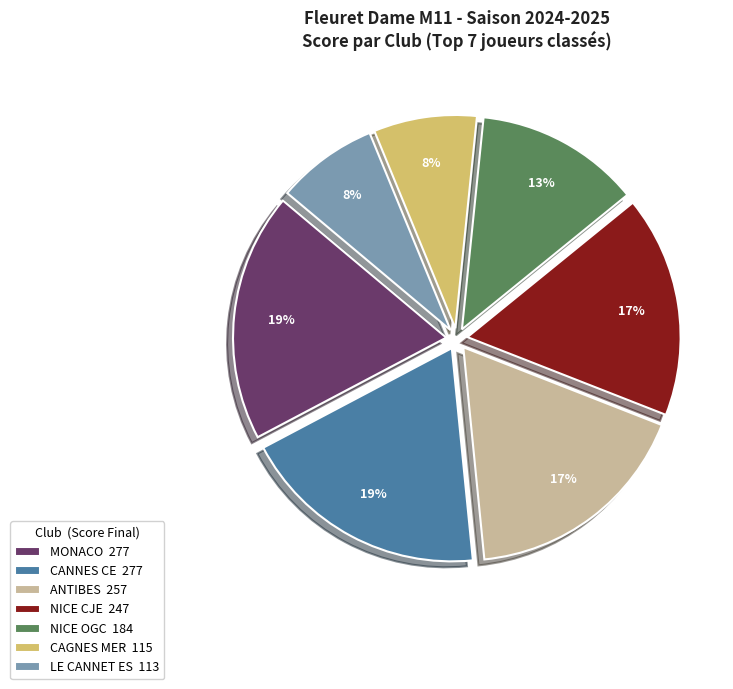

Count the number of slices in the pie.

7